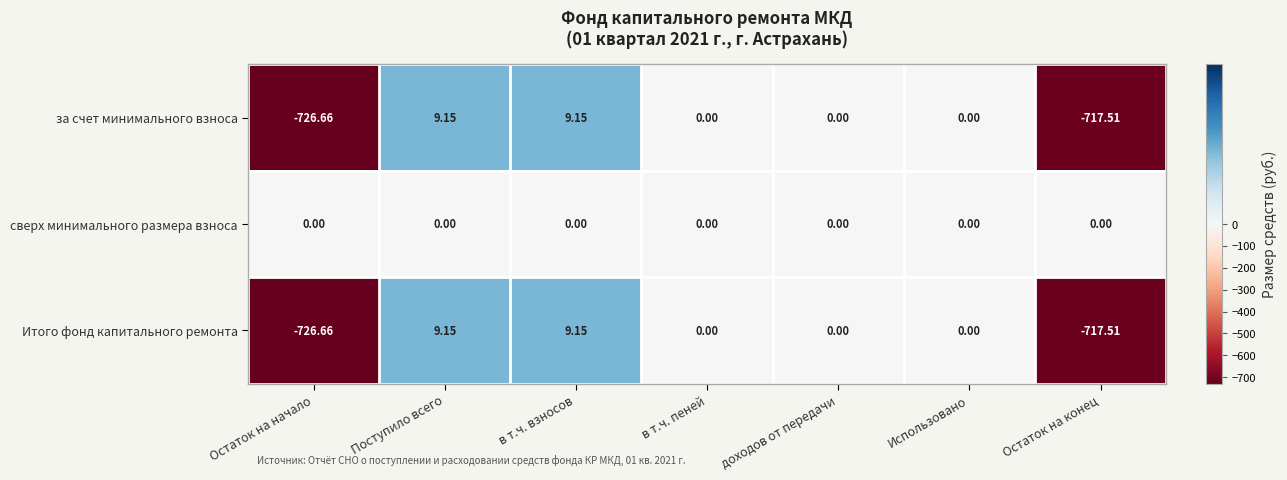

At which label does Итого фонд капитального ремонта first exceed 0?

Поступило всего